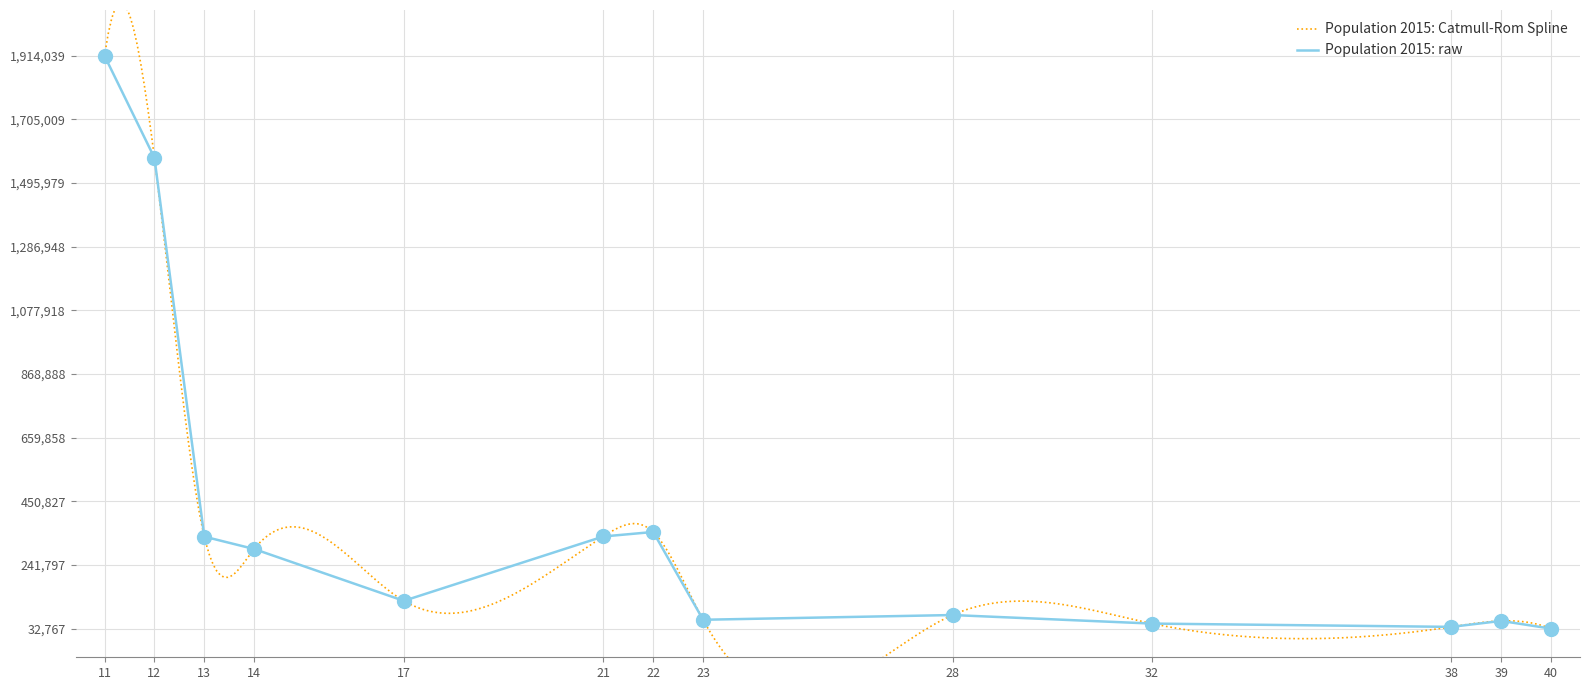

Between 32 and 14, which is larger?

14